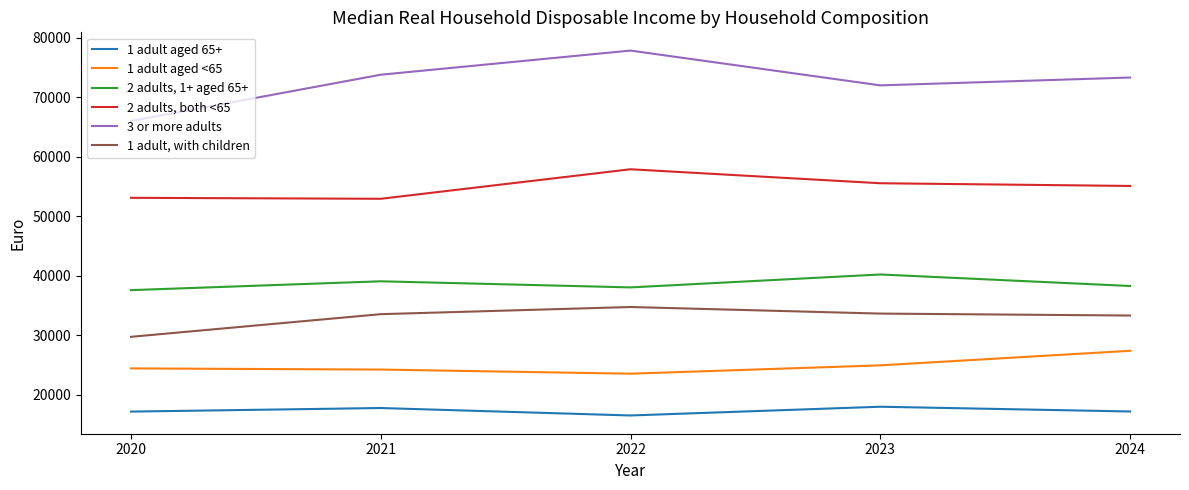

What is the difference between the 1 adult aged 65+ values at 2022 and 2020?

654